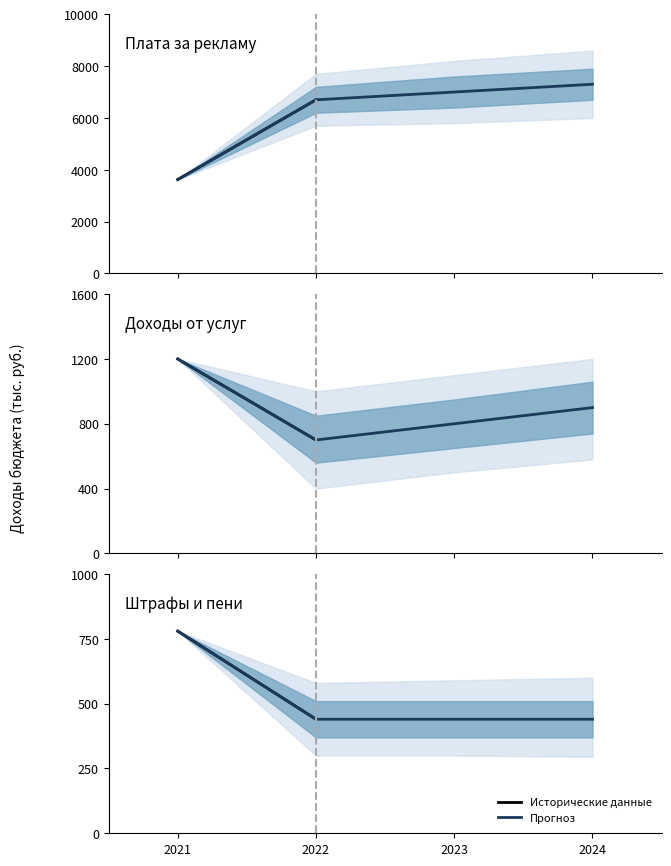

Count the number of data series in this chart.

3